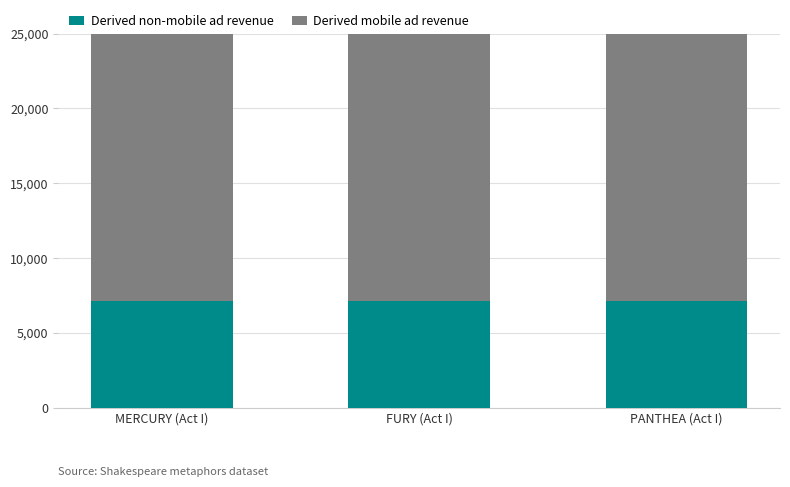

Is the value of Derived mobile ad revenue at PANTHEA (Act I) greater than the value of Derived non-mobile ad revenue at MERCURY (Act I)?

Yes